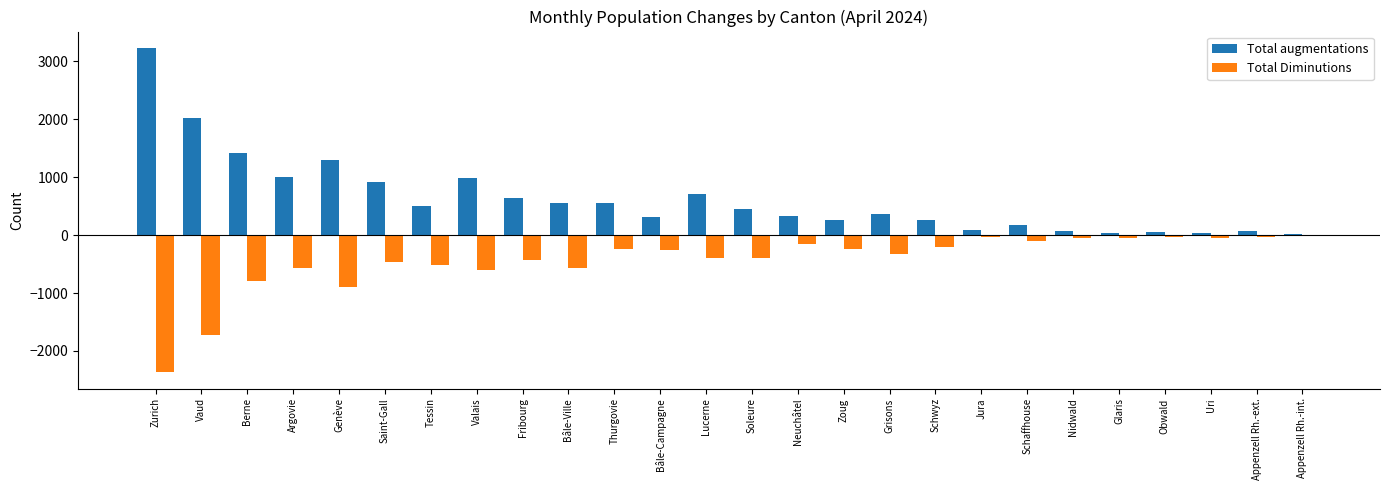

The value of Total Diminutions at Lucerne is -398. True or false?

True